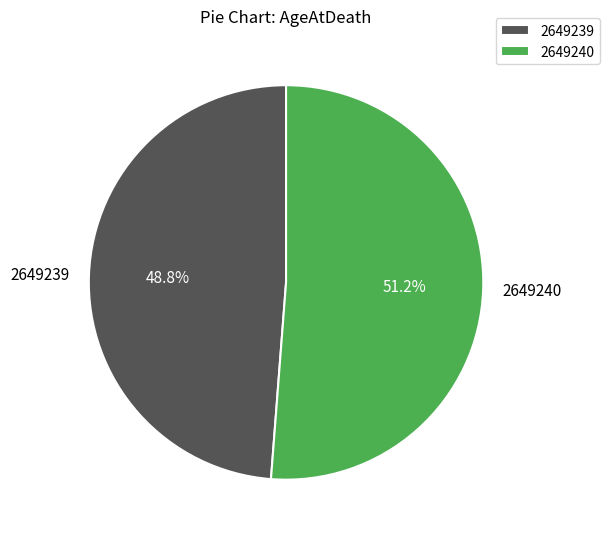

Rank the categories by value from lowest to highest.

2649239, 2649240